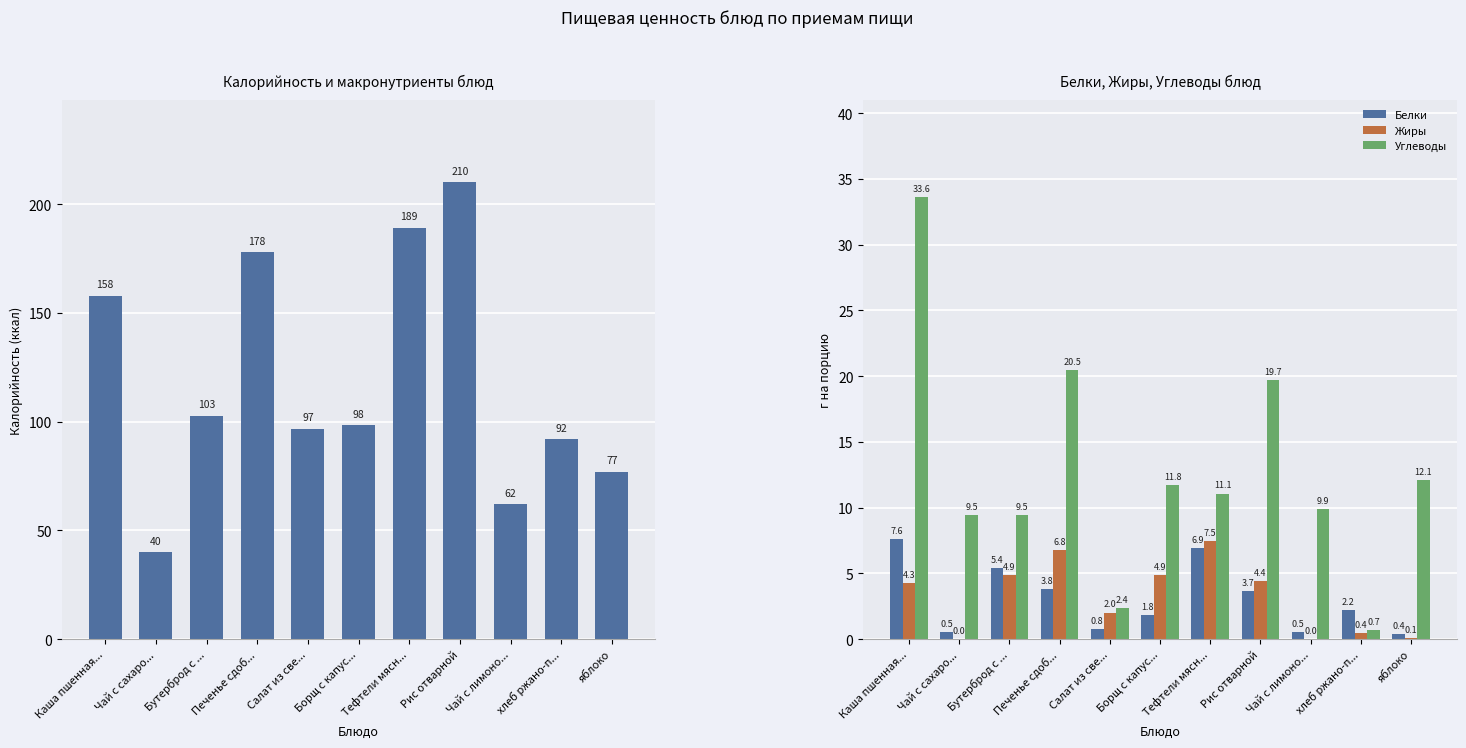

The Калорийность series shows 210.1 at Рис отварной. True or false?

True